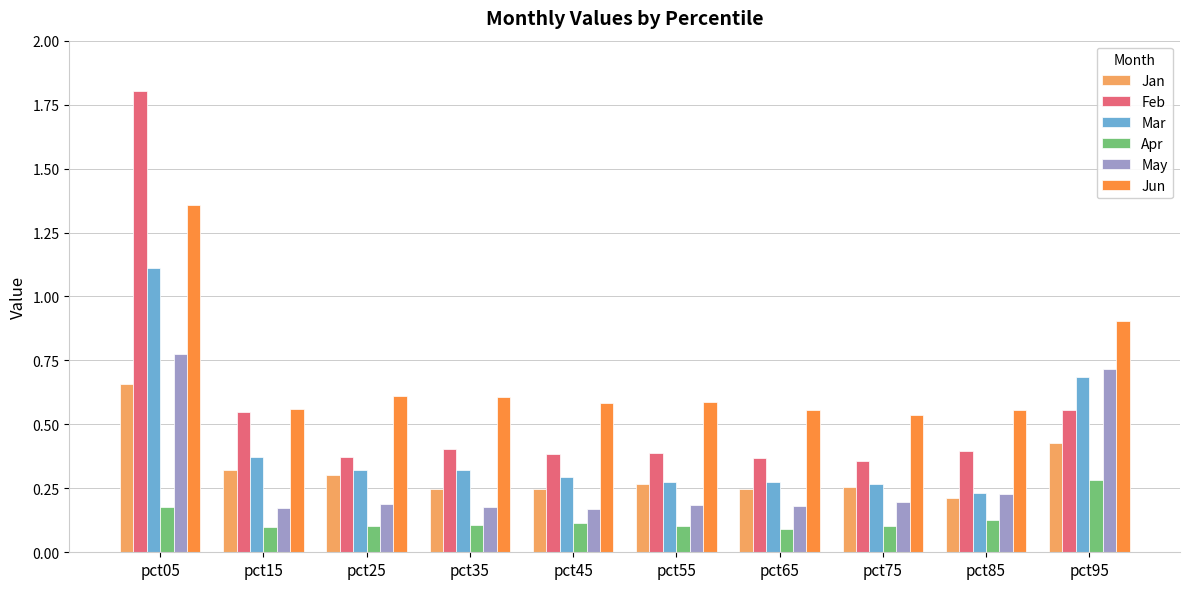

Rank the series by their maximum value, from highest to lowest.

Feb, Jun, Mar, May, Jan, Apr